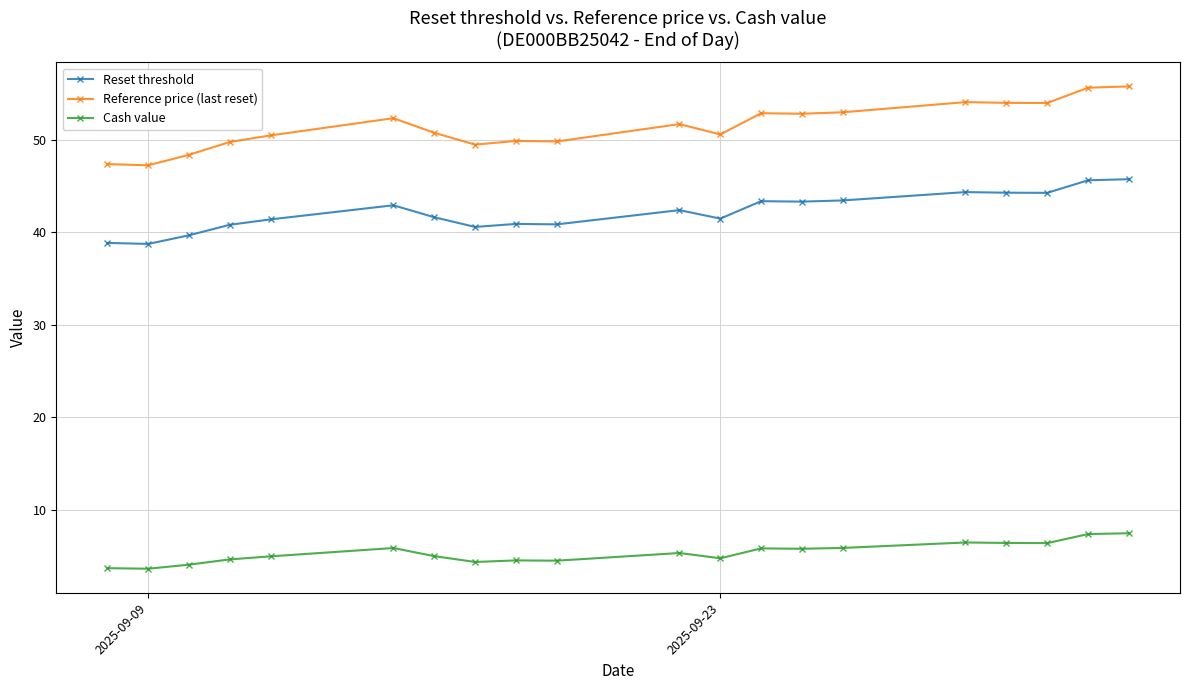

Is it true that Cash value equals 1.4 at 2025-09-23?

False